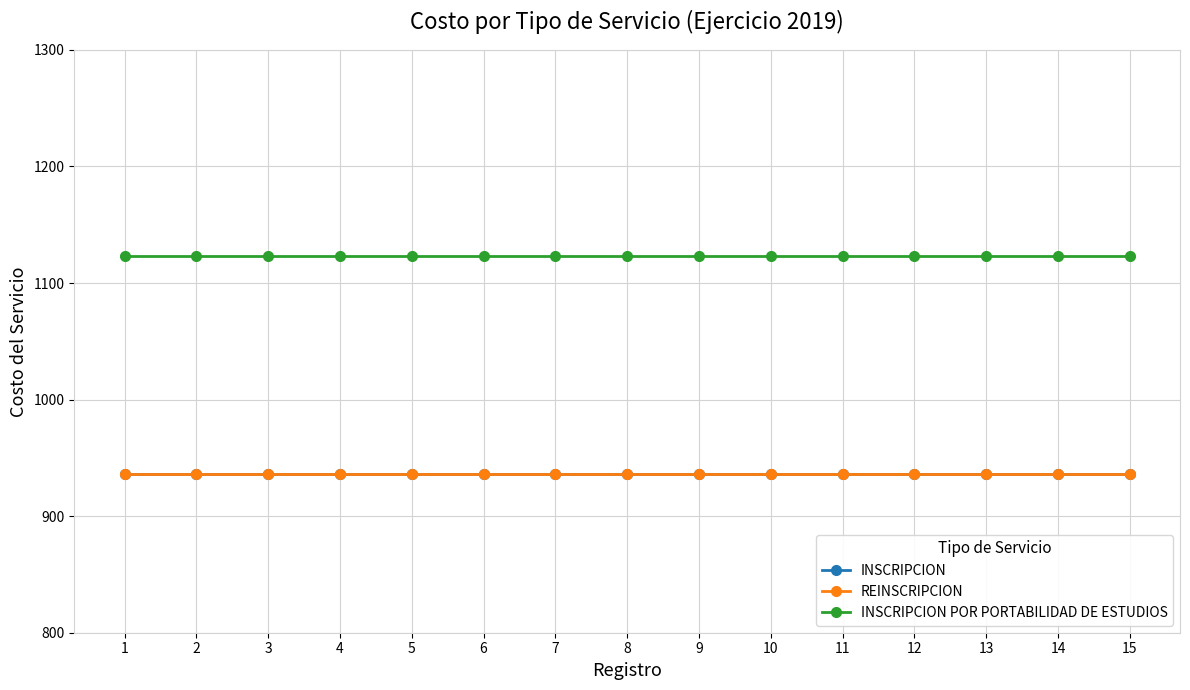

Reading left to right, what are all the values shown in this chart?

INSCRIPCION: 936	936	936	936	936	936	936	936	936	936	936	936	936	936	936
REINSCRIPCION: 936	936	936	936	936	936	936	936	936	936	936	936	936	936	936
INSCRIPCION POR PORTABILIDAD DE ESTUDIOS: 1123	1123	1123	1123	1123	1123	1123	1123	1123	1123	1123	1123	1123	1123	1123